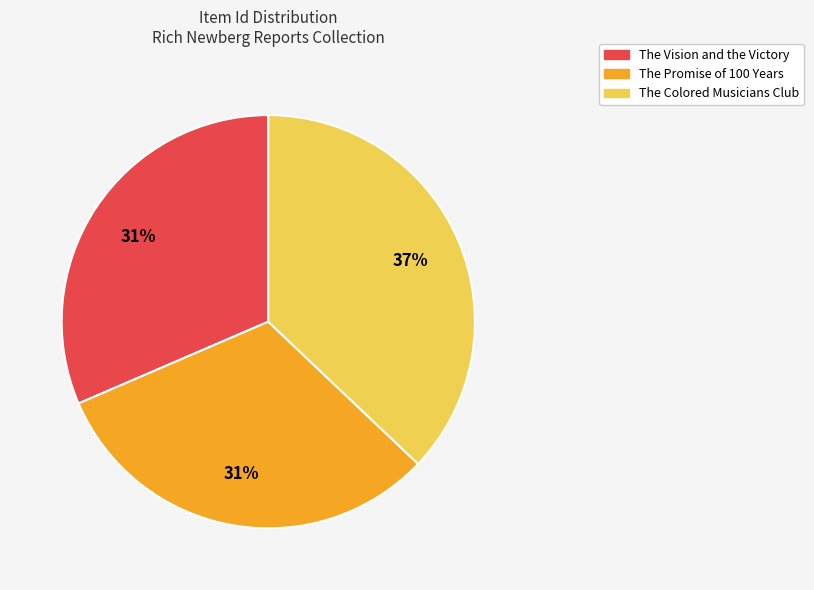

Combined, do The Colored Musicians Club and The Vision and the Victory account for over 50%?

Yes